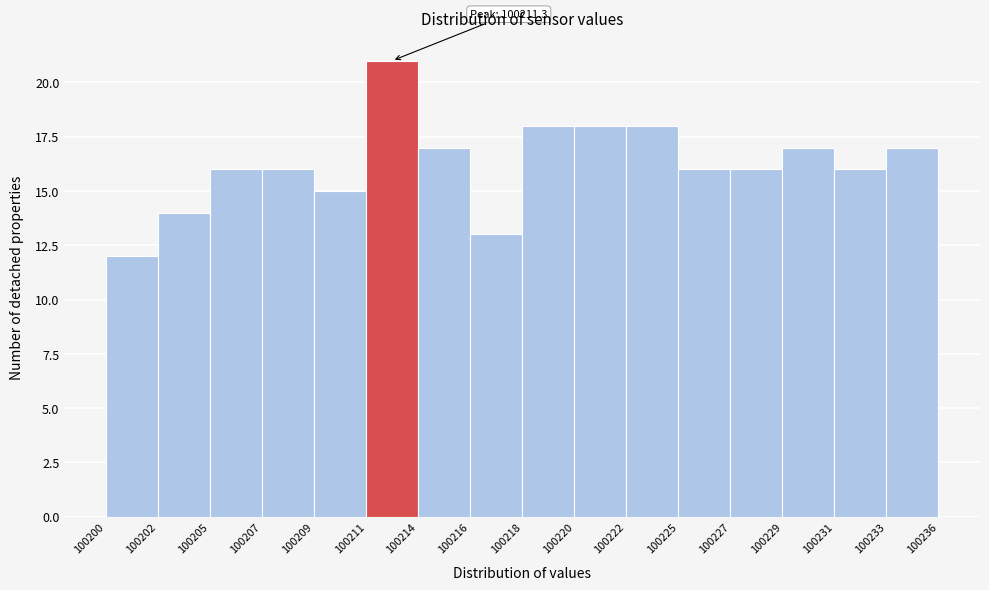

Reading left to right, what are all the values shown in this chart?

100200=12	100202=14	100205=16	100207=16	100209=15	100211=21	100214=17	100216=13	100218=18	100220=18	100222=18	100225=16	100227=16	100229=17	100231=16	100233=17